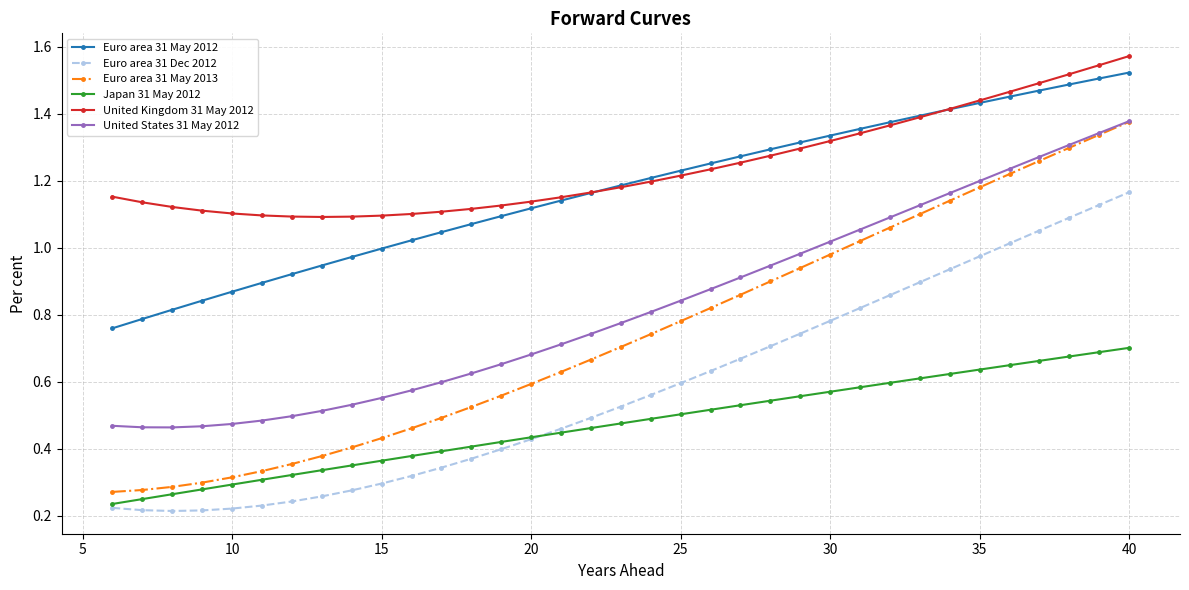

Which series has the widest spread of values?

Euro area 31 May 2013